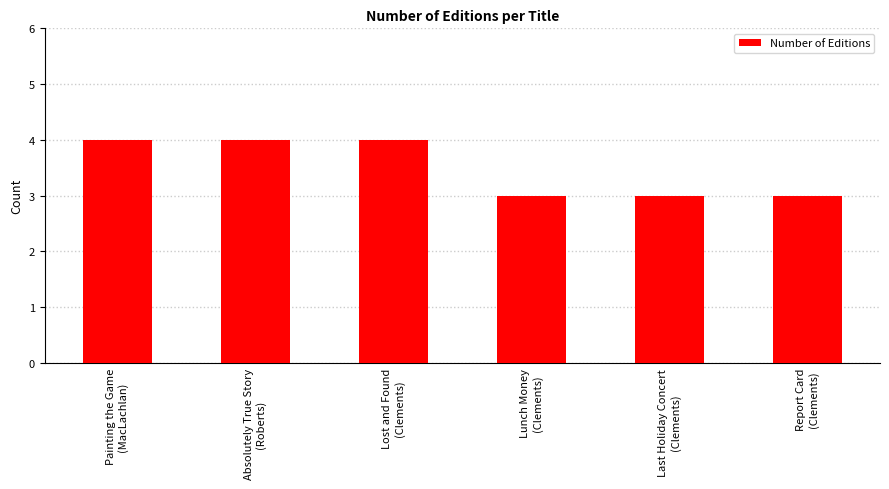

Does the chart contain any negative values?

No